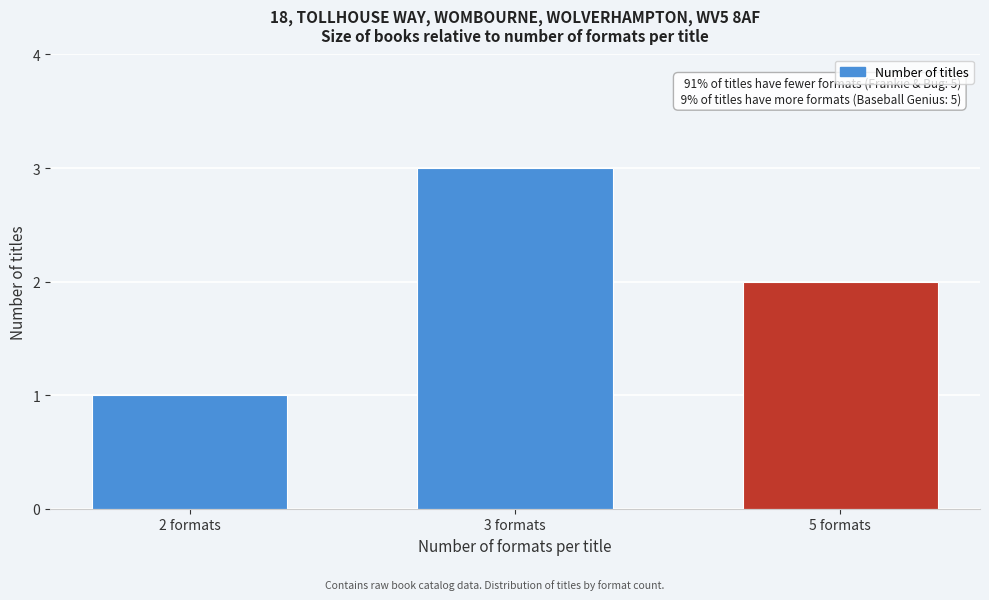

Reading right to left, list all the values displayed in this chart.

5 formats=2	3 formats=3	2 formats=1